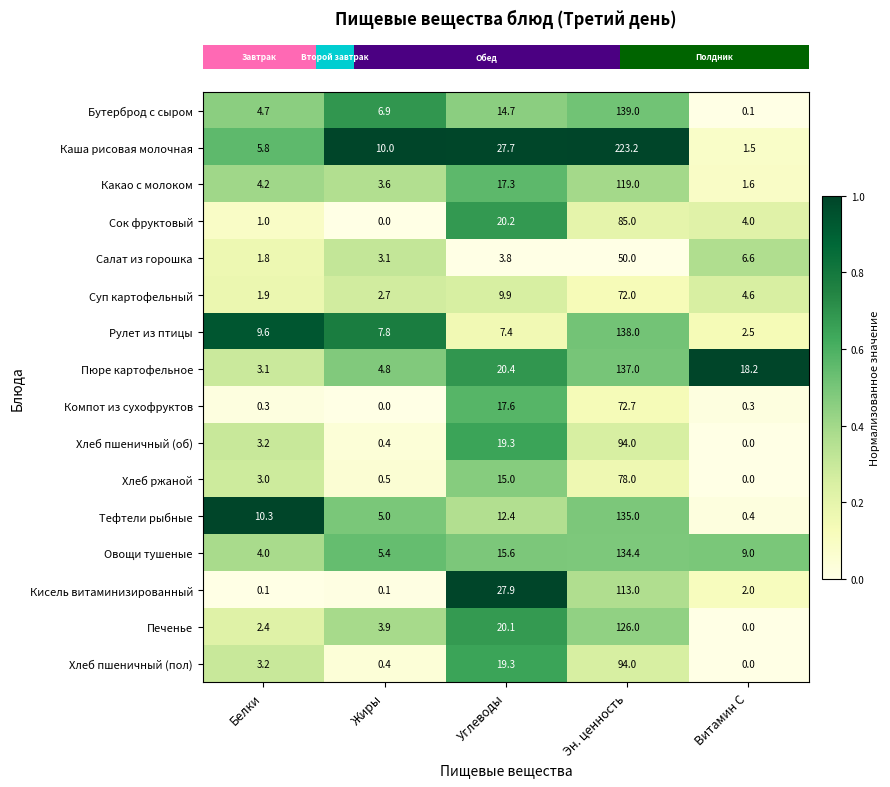

At which label does Тефтели рыбные first exceed 10?

Белки